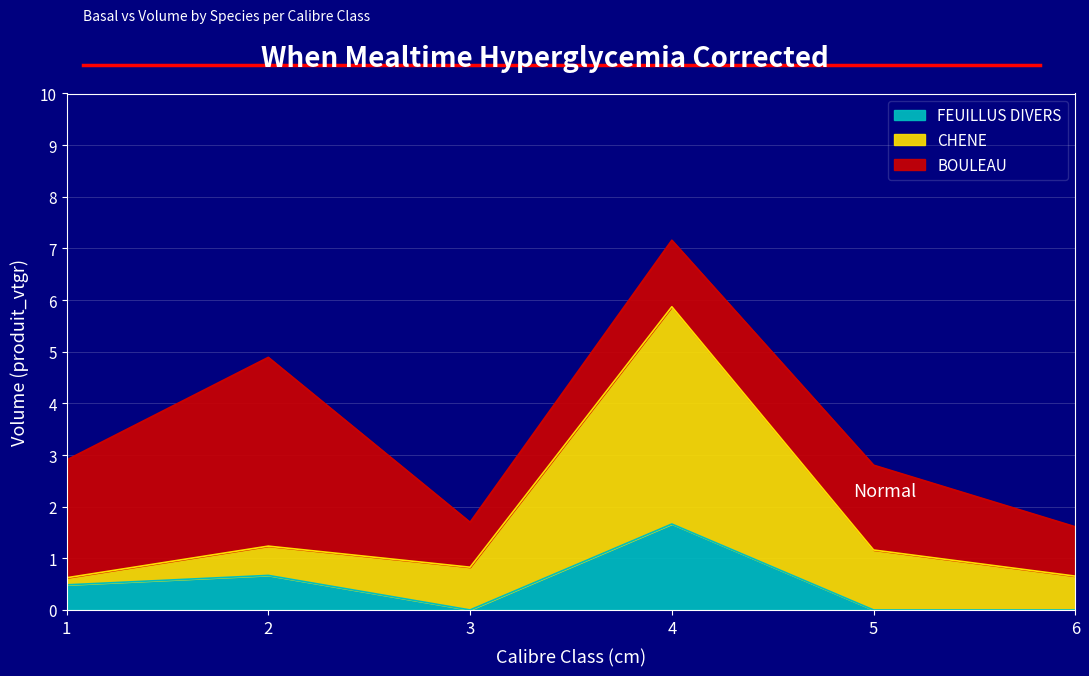

Which series has the widest spread of values?

CHENE